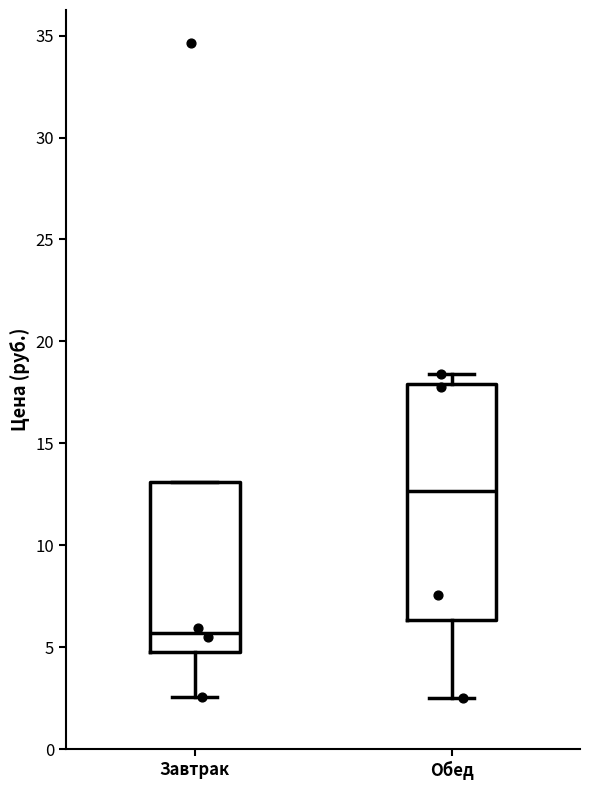

Reading left to right, transcribe this box plot: for each box, give where its median line is, the range the box spans, and where its two whiskers end, as read against the y-axis. The values are not printed on the chart, so give them approximately, as read against the axis.

Завтрак: median 5.5, box 5.0 to 13.0, whiskers 2.5 to 13.0
Обед: median 12.5, box 6.5 to 18.0, whiskers 2.5 to 18.5